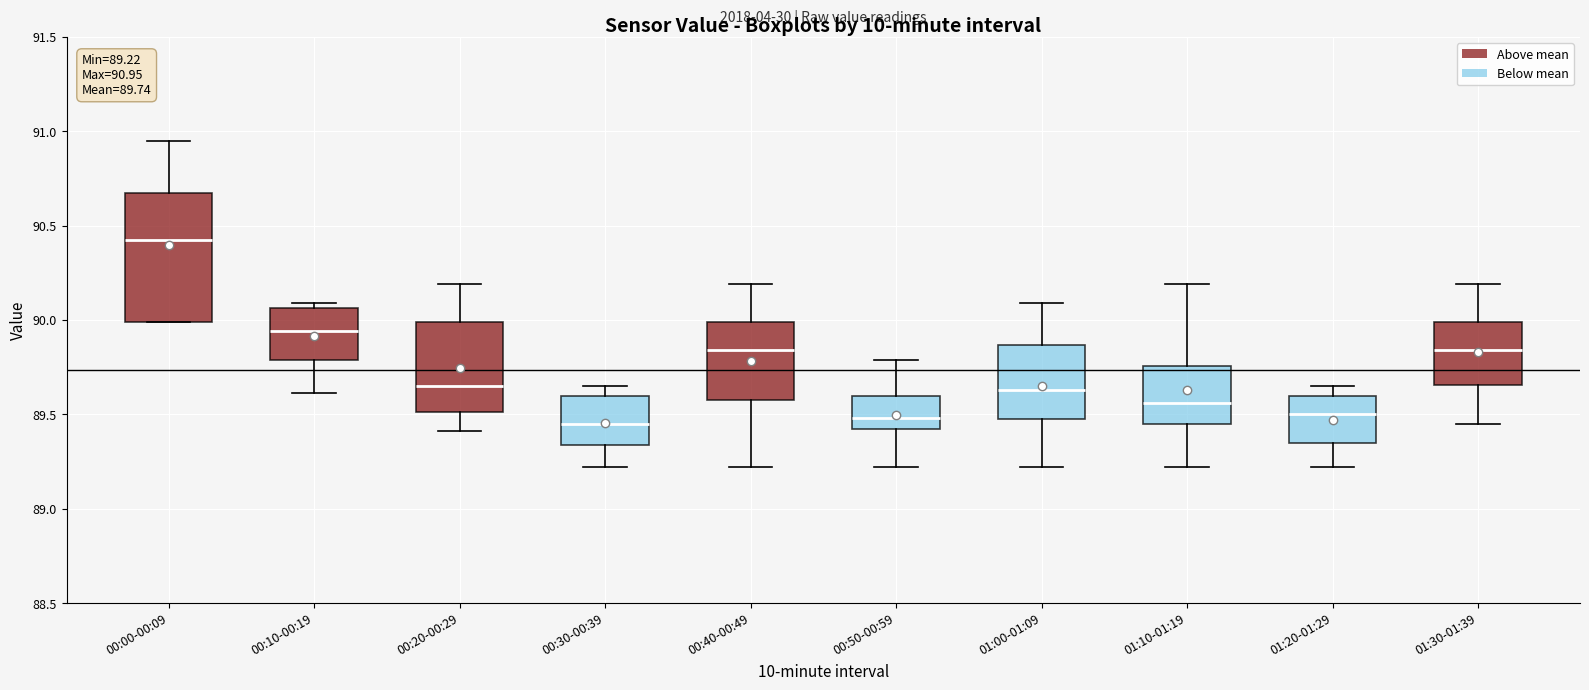

Comparing the boxes themselves (not the whiskers), which one is the tallest?

00:00-00:09